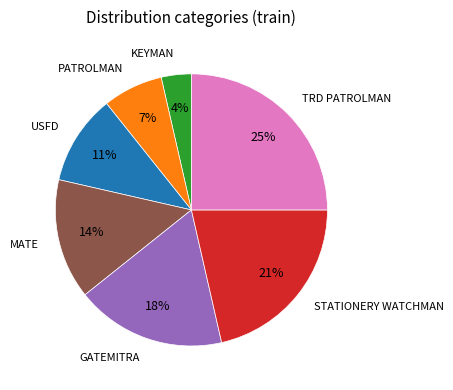

Is there any slice that represents more than half of the pie?

No